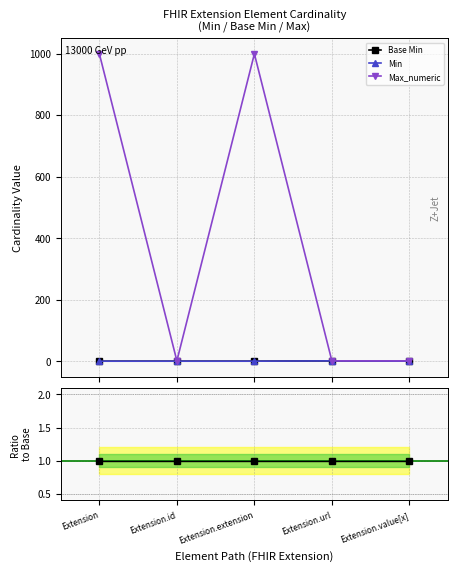

What is the value of the Ratio Min/Base Min point at the 1st from the left?

1